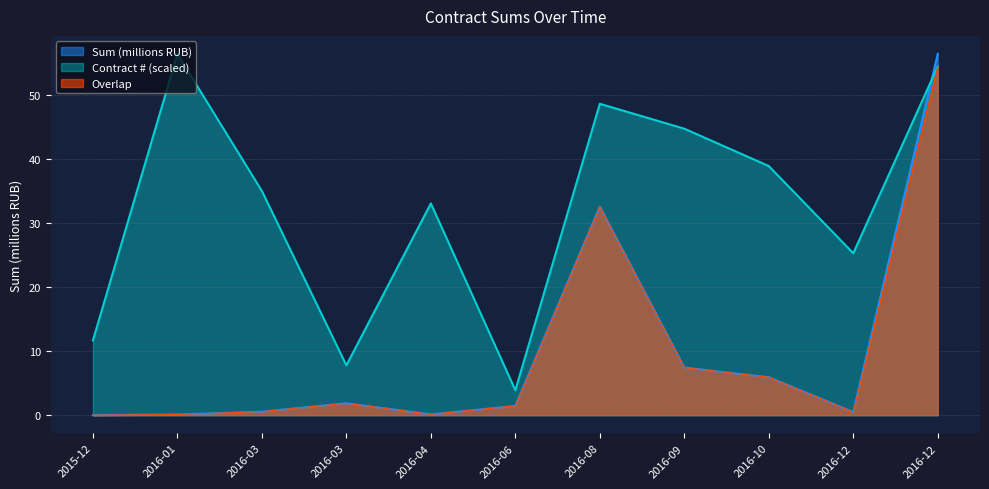

How many lines are shown in the chart?

3